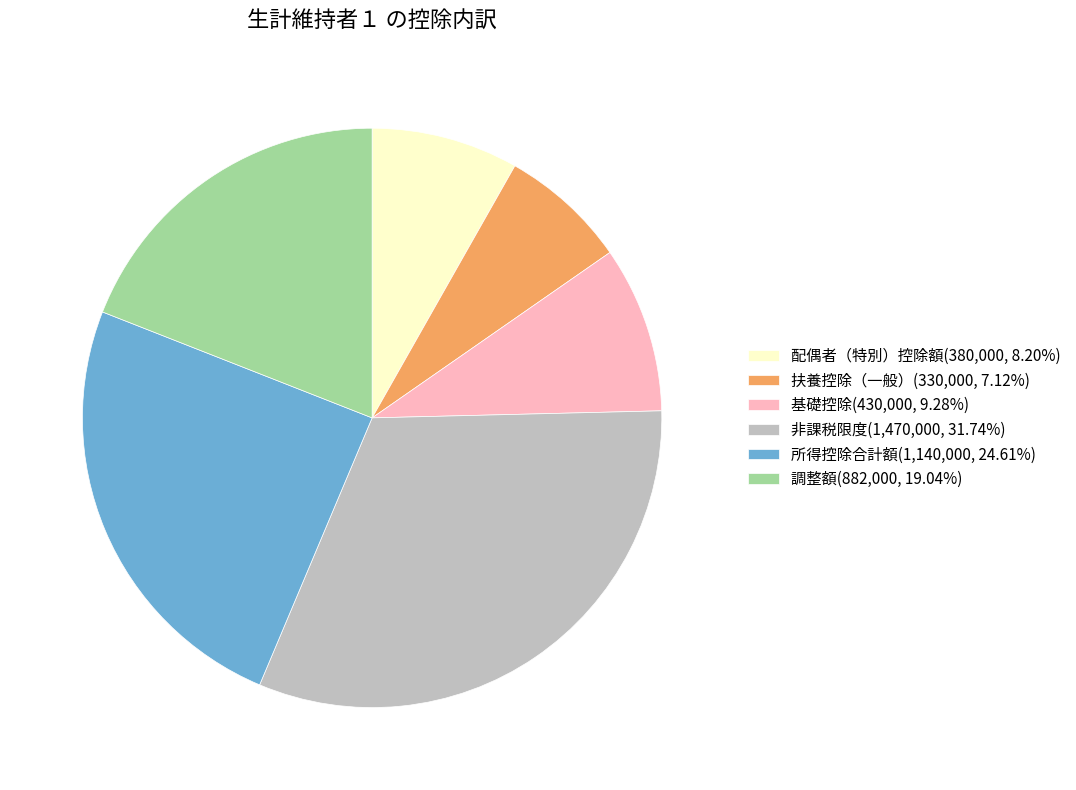

What is the ratio of the value at 扶養控除（一般）(330,000, 7.12%) to the value at 調整額(882,000, 19.04%)?

0.4